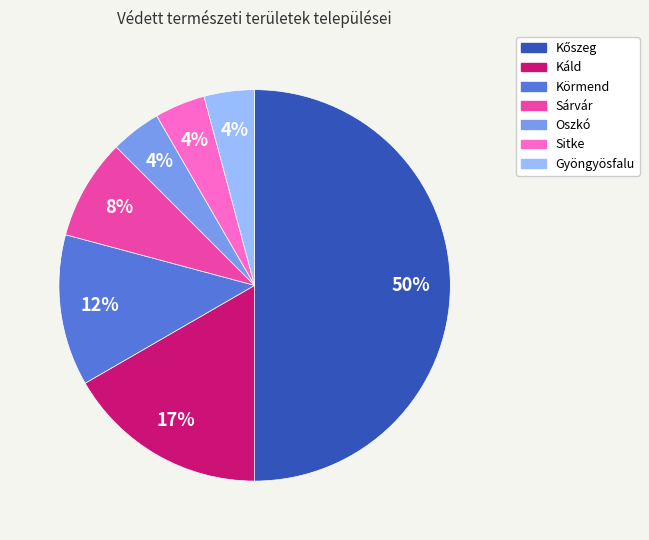

To the nearest percent, what portion does Sárvár represent?

8%